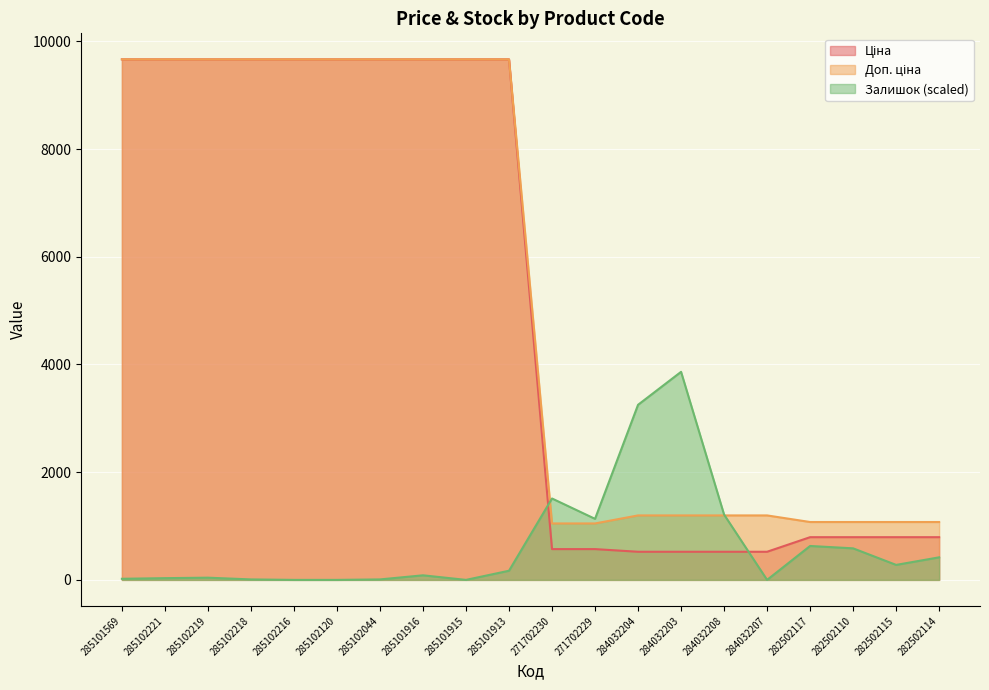

What is the label of the 19th point from the left?

282502115